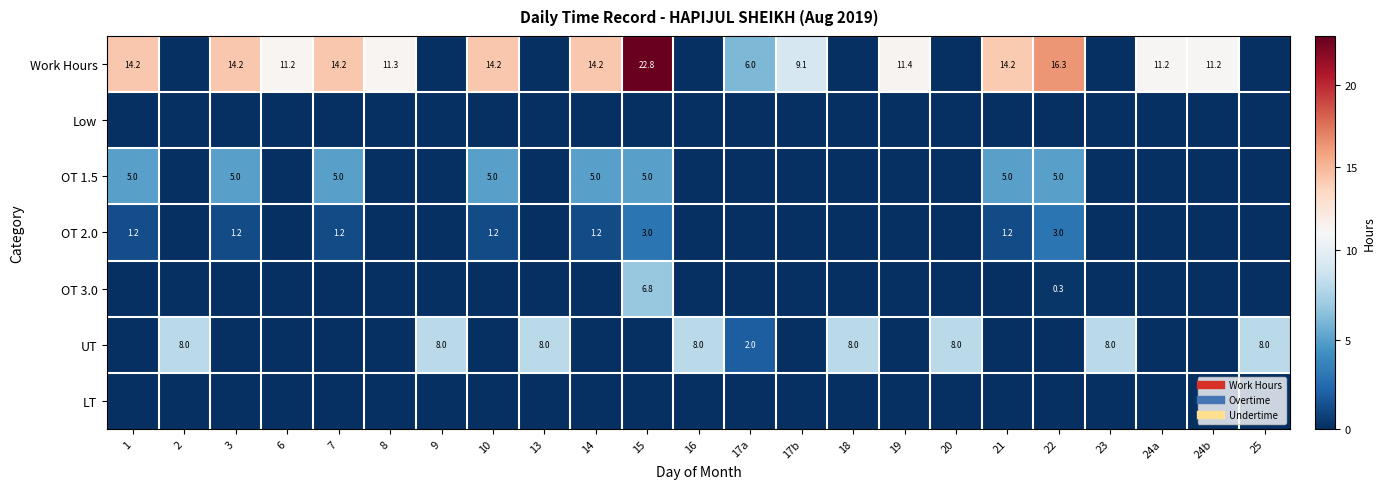

Rank the series by their maximum value, from highest to lowest.

Work Hours, UT, OT 3.0, OT 1.5, OT 2.0, Low, LT